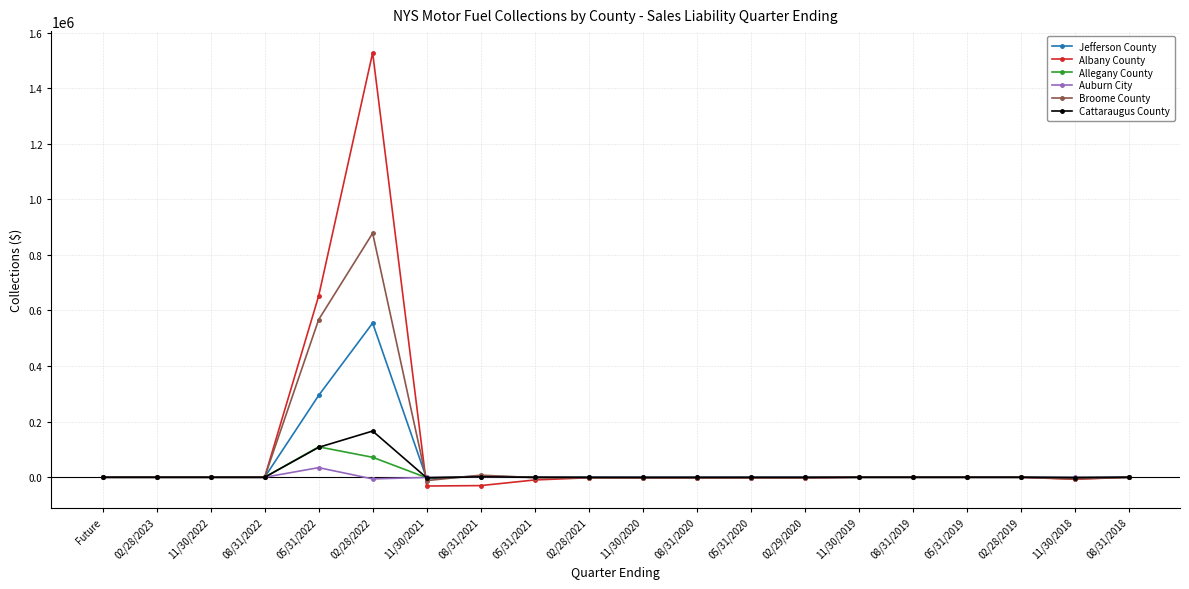

What position from the left is Future?

1